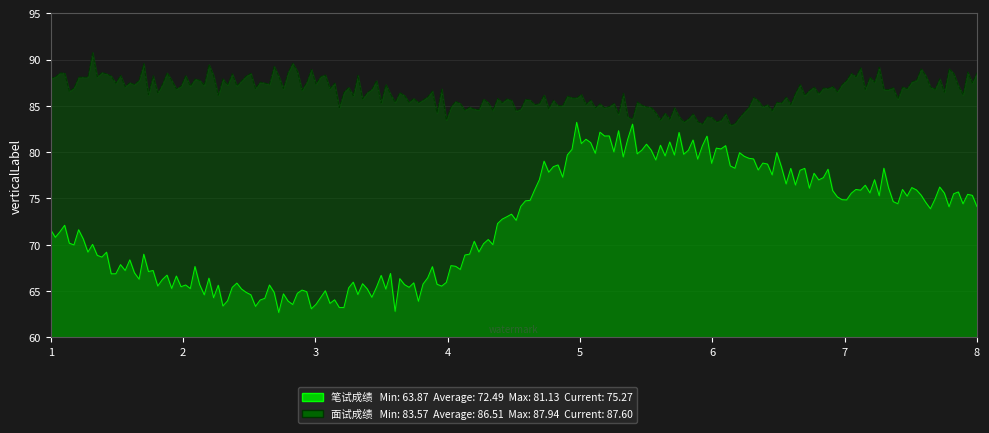

Is it true that 笔试成绩 equals 66.0 at 2?

True